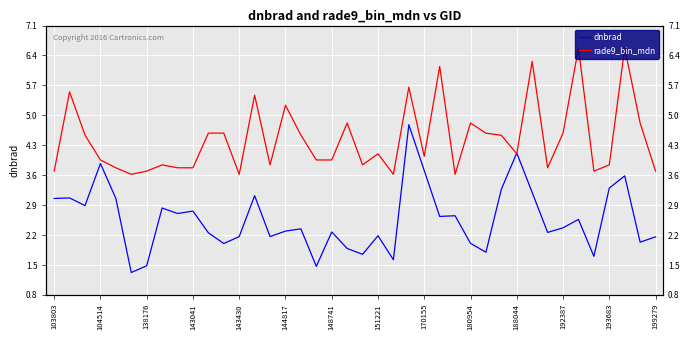

How many data points in rade9_bin_mdn are above 4?

21